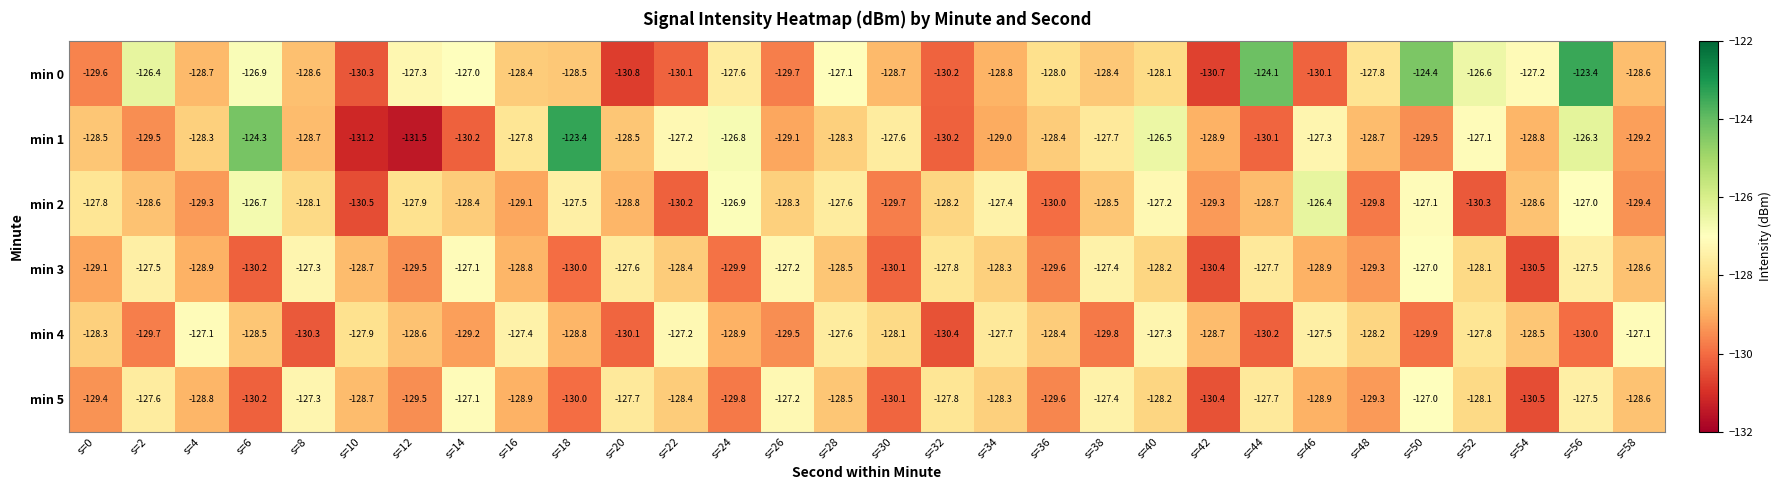

The value of min 1 at s=22 is -39.2. True or false?

False